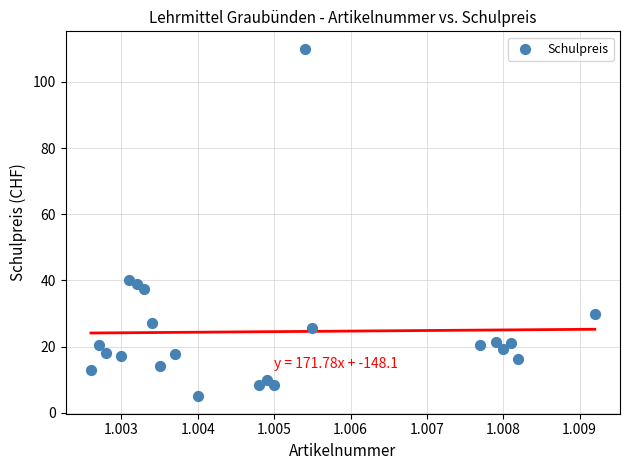

What is the range of Y values (max minus min)?

105.0